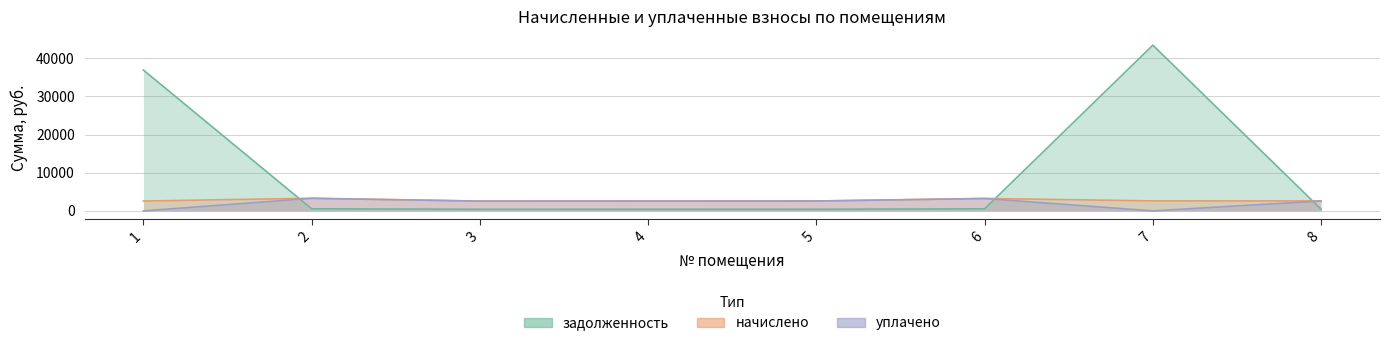

True or false: уплачено has a value of 2599.7 at 8.

True